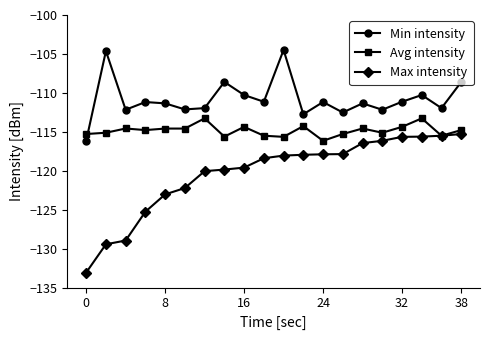

Which series has the largest total across all categories?

Min intensity